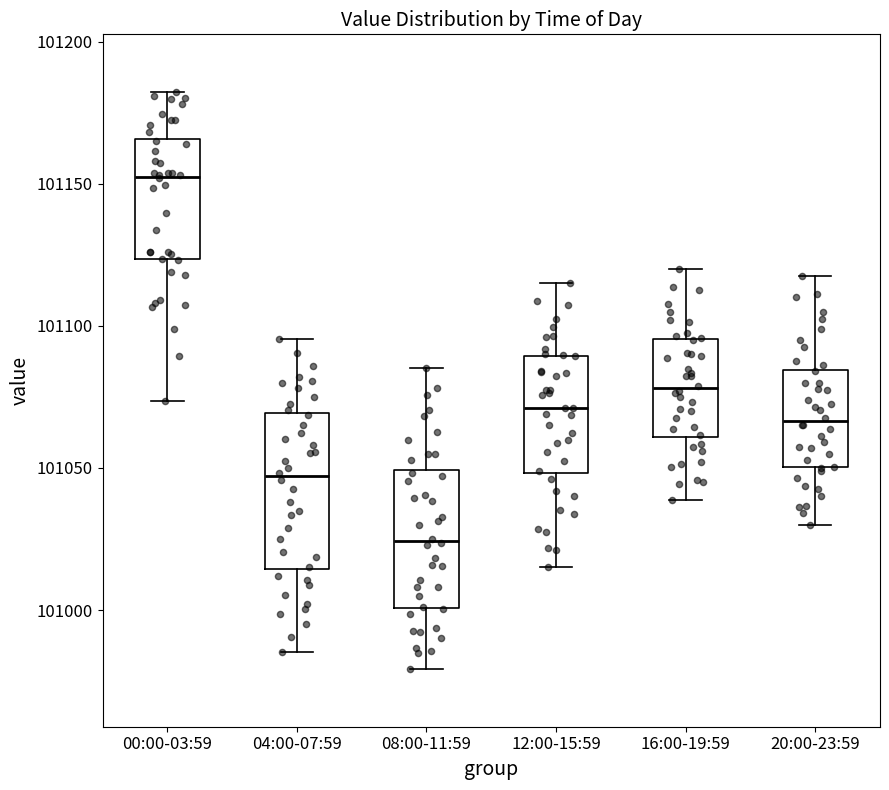

Reading left to right, transcribe this box plot: for each box, give where its median line is, the range the box spans, and where its two whiskers end, as read against the y-axis. The values are not printed on the chart, so give them approximately, as read against the axis.

00:00-03:59: median 101150, box 101125 to 101165, whiskers 101075 to 101180
04:00-07:59: median 101045, box 101015 to 101070, whiskers 100985 to 101095
08:00-11:59: median 101025, box 101000 to 101050, whiskers 100980 to 101085
12:00-15:59: median 101070, box 101050 to 101090, whiskers 101015 to 101115
16:00-19:59: median 101080, box 101060 to 101095, whiskers 101040 to 101120
20:00-23:59: median 101065, box 101050 to 101085, whiskers 101030 to 101120